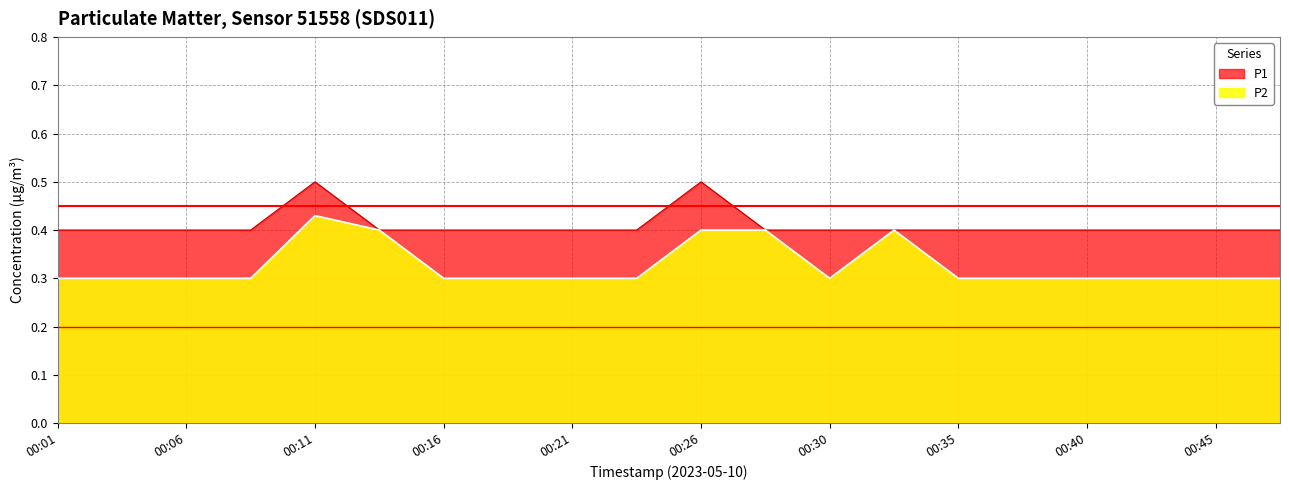

True or false: P1 has a value of 0.6 at 00:09.

False